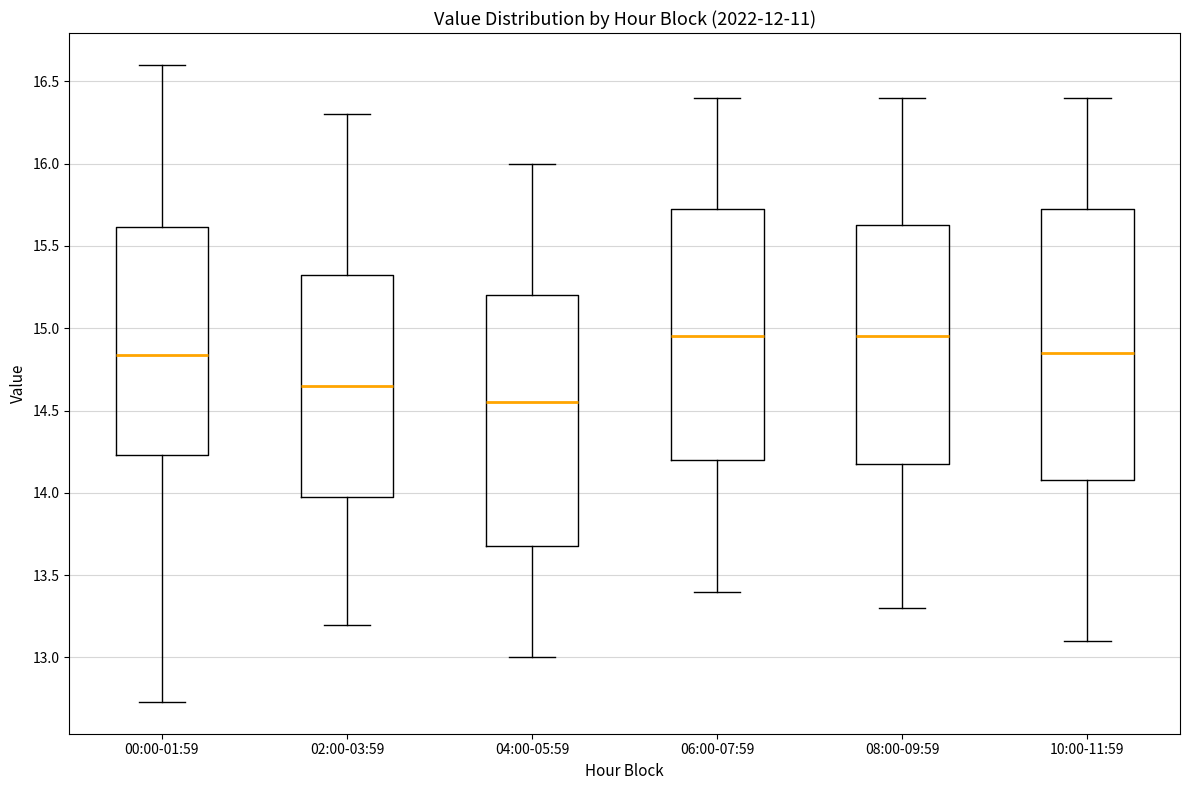

Reading left to right, transcribe this box plot: for each box, give where its median line is, the range the box spans, and where its two whiskers end, as read against the y-axis. The values are not printed on the chart, so give them approximately, as read against the axis.

00:00-01:59: median 14.85, box 14.25 to 15.60, whiskers 12.75 to 16.60
02:00-03:59: median 14.65, box 14.00 to 15.35, whiskers 13.20 to 16.30
04:00-05:59: median 14.55, box 13.70 to 15.20, whiskers 13.00 to 16.00
06:00-07:59: median 14.95, box 14.20 to 15.75, whiskers 13.40 to 16.40
08:00-09:59: median 14.95, box 14.20 to 15.65, whiskers 13.30 to 16.40
10:00-11:59: median 14.85, box 14.10 to 15.75, whiskers 13.10 to 16.40